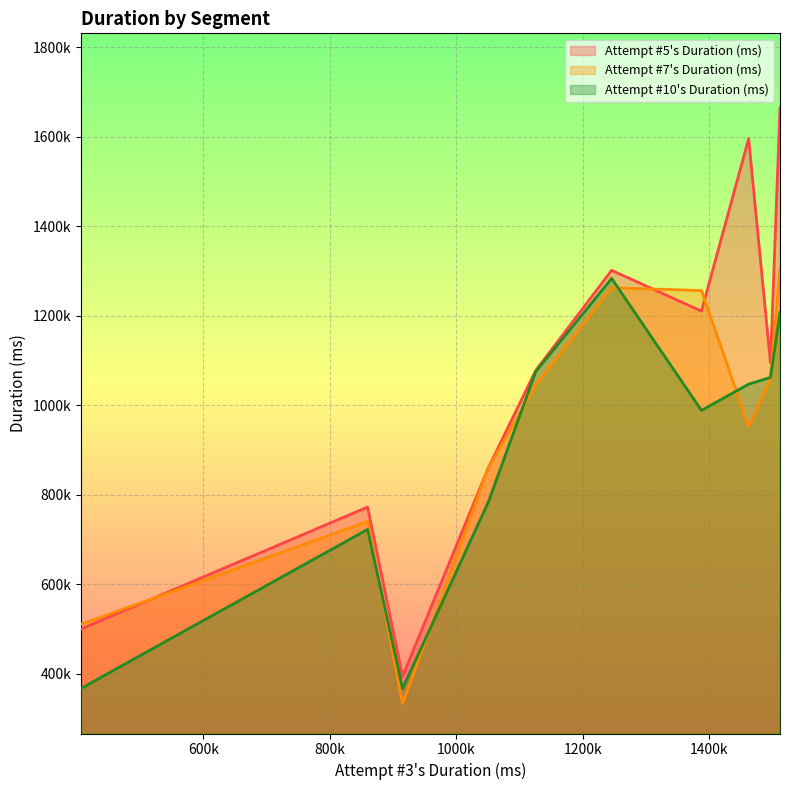

True or false: Attempt #7's Duration (ms) and Attempt #5's Duration (ms) intersect in this chart.

True